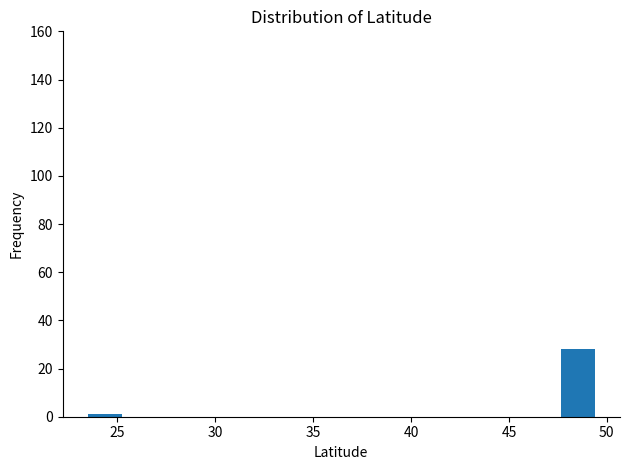

Read against the x-axis, roughly where is the centre of the tallest bar?

48.5